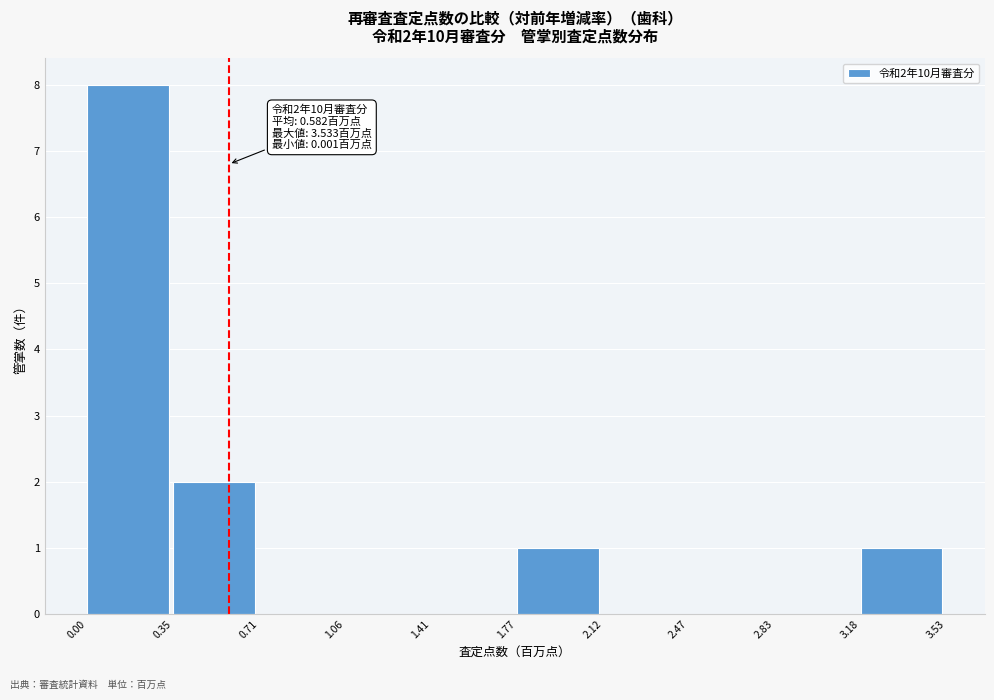

Over which range of the x-axis is the bar tallest?

0.00 to 0.35